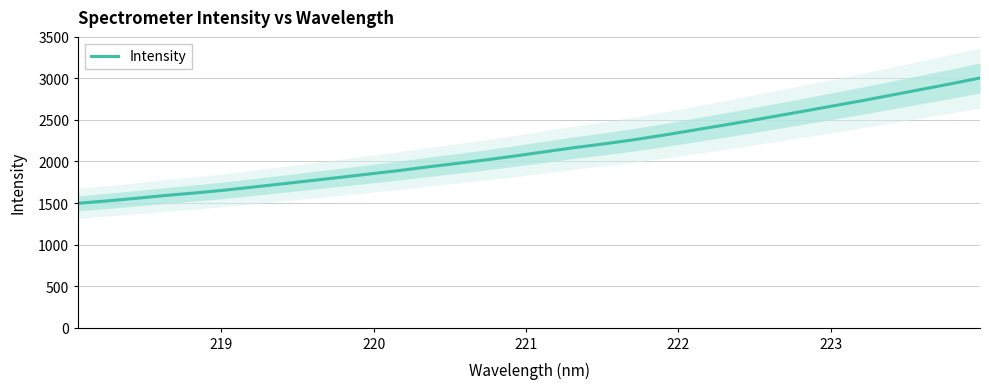

What is the minimum value for Intensity?

1496.9